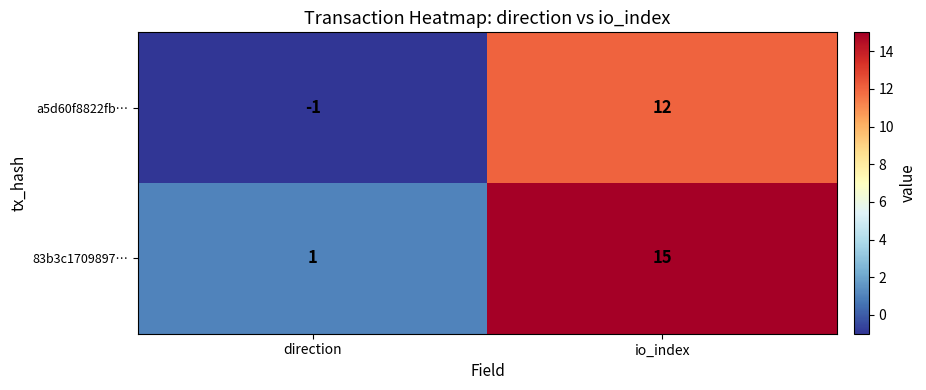

Which series changed the most between direction and io_index?

83b3c1709897…